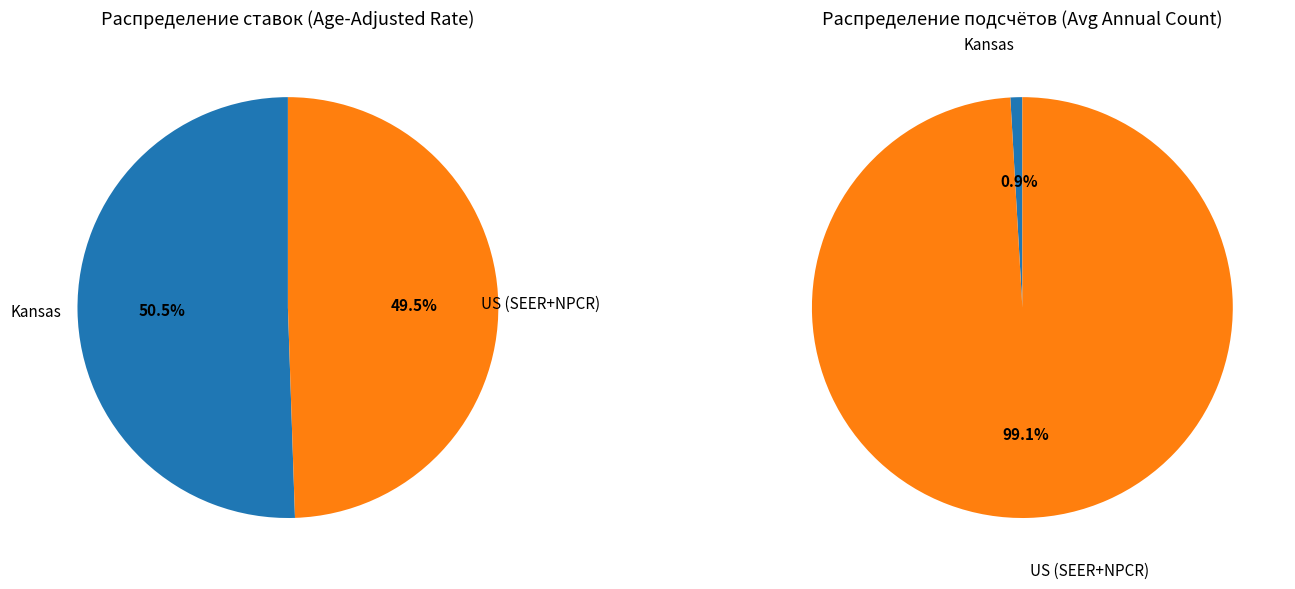

Rank the categories by value from highest to lowest.

Kansas, US (SEER+NPCR)